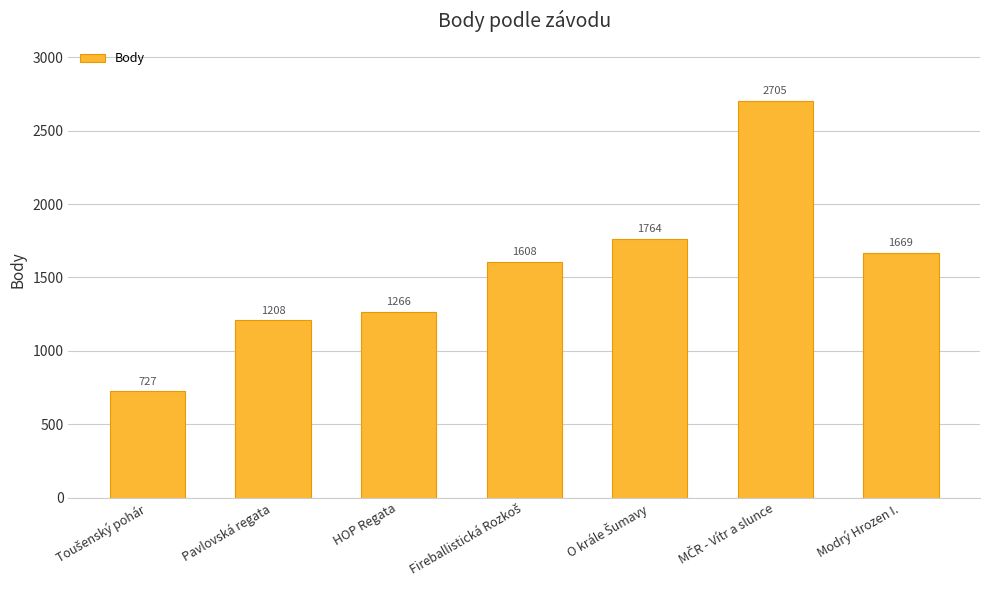

Does the chart contain stacked bars?

No